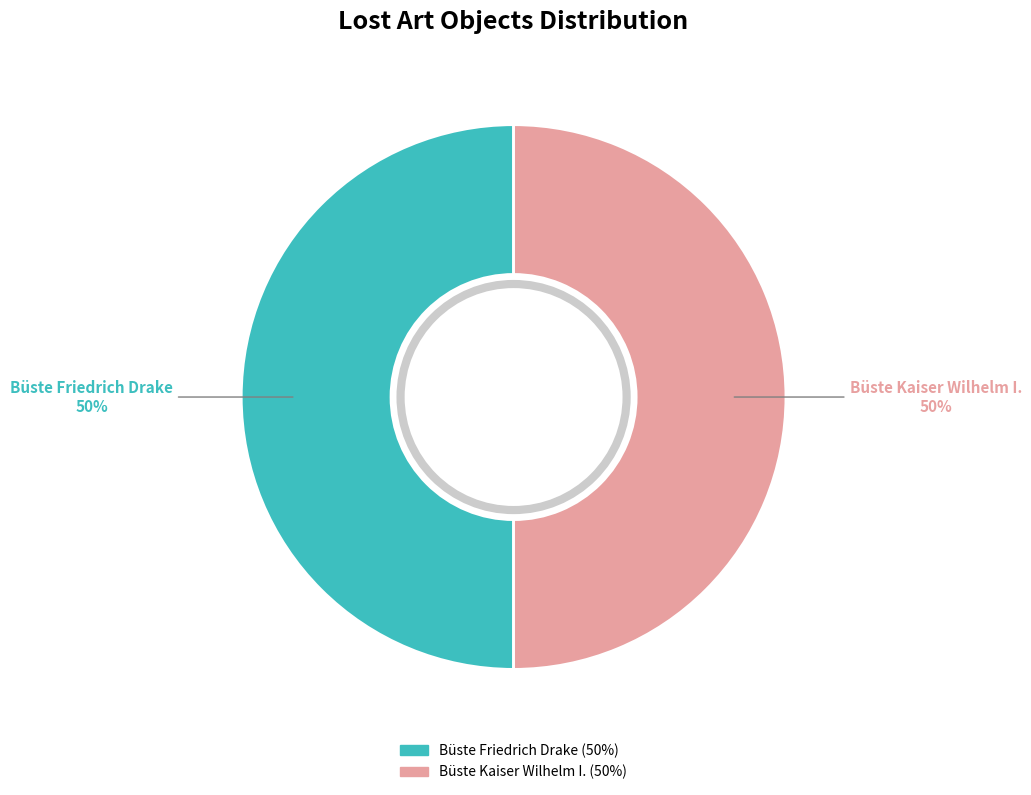

The Büste Kaiser Wilhelm I. slice represents 41% of the pie. True or false?

False